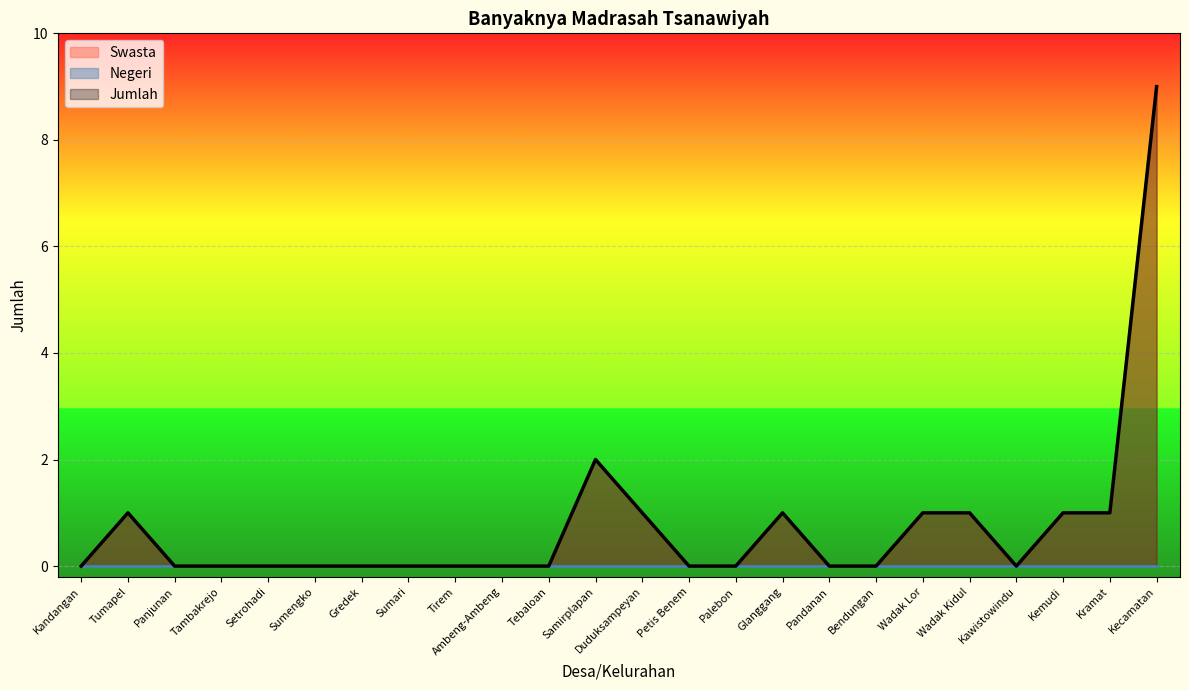

Reading left to right, extract all data points from this chart.

Swasta: 0	1	0	0	0	0	0	0	0	0	0	2	1	0	0	1	0	0	1	1	0	1	1	9
Jumlah: 0	1	0	0	0	0	0	0	0	0	0	2	1	0	0	1	0	0	1	1	0	1	1	9